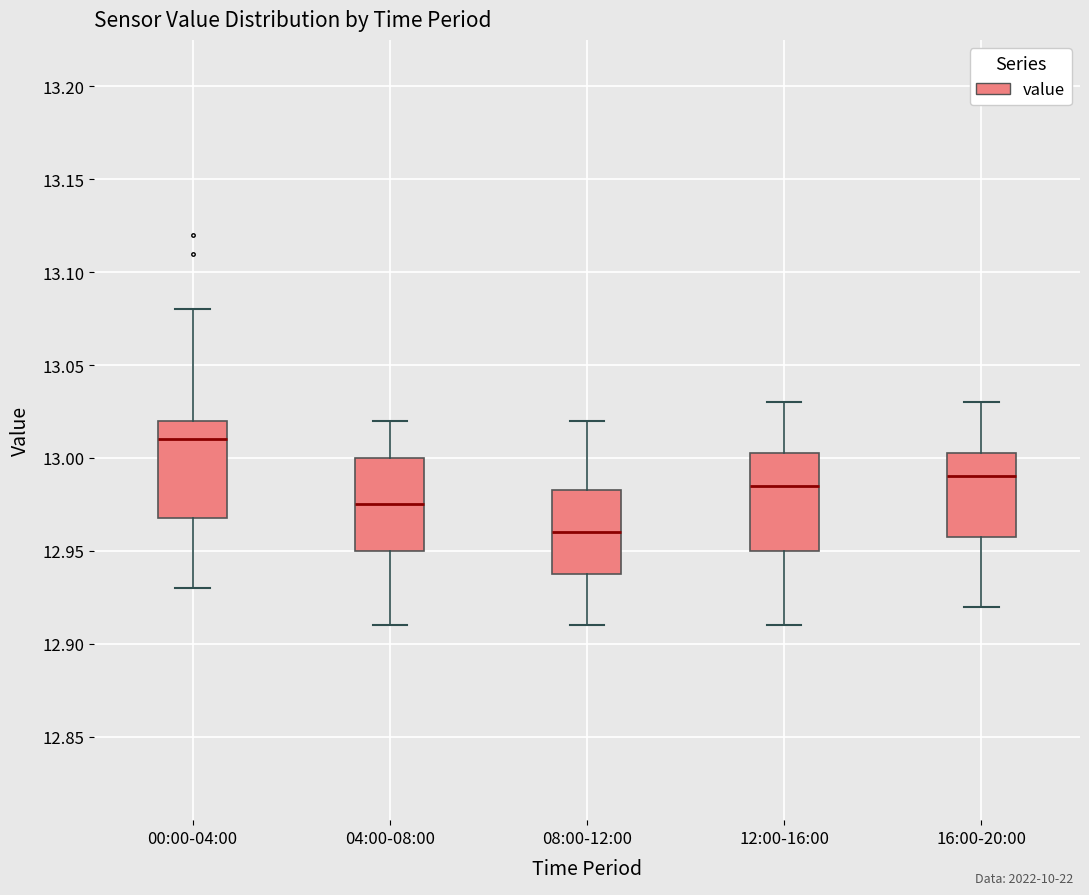

Where is the lower edge of the box for 04:00-08:00 on the y-axis? The values are not printed on the chart, so give them approximately, as read against the axis.

12.950